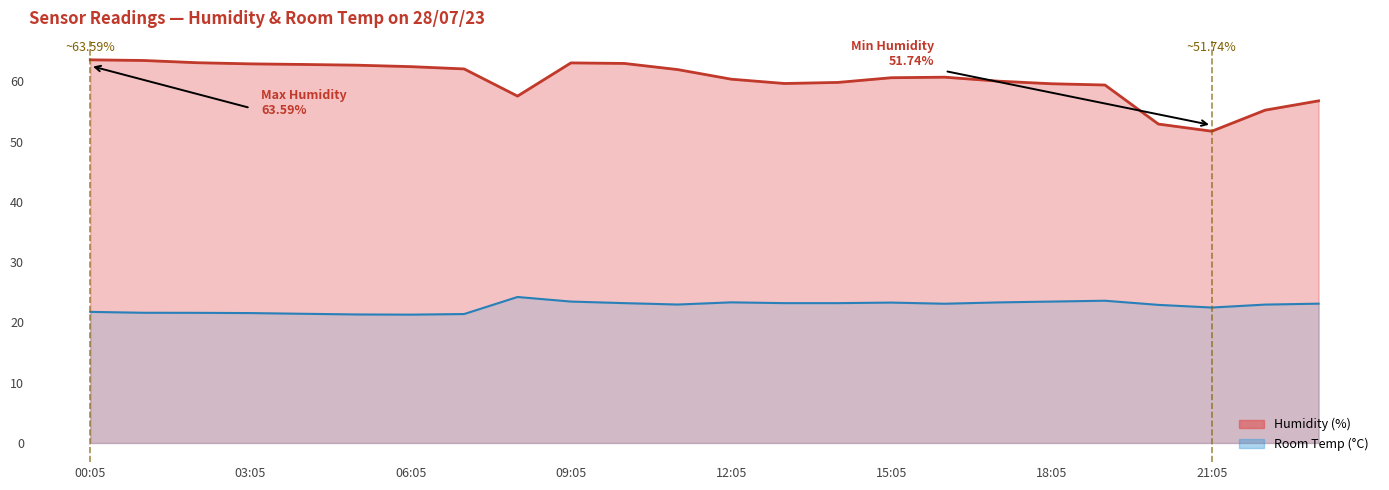

What is the label of the 19th point from the right?

05:05